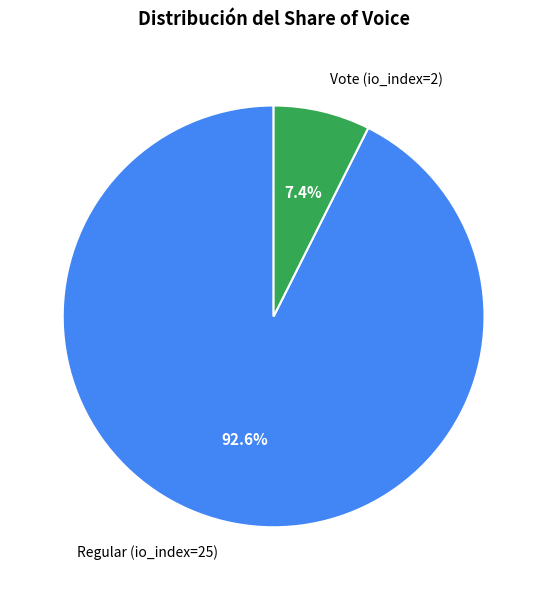

Do Regular (io_index=25) and Vote (io_index=2) together represent more than half of the pie?

Yes